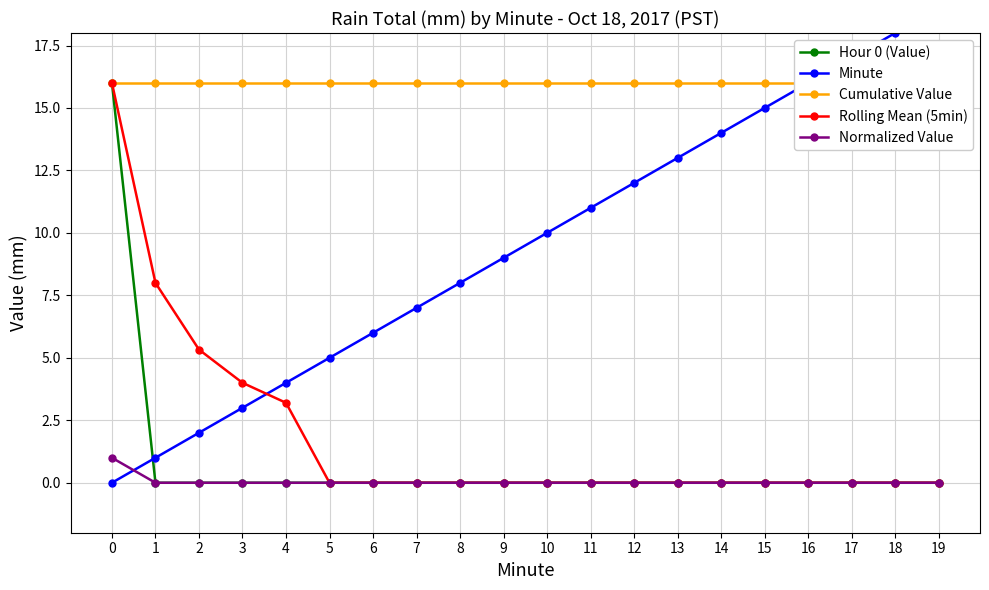

What is the sum of all Normalized Value values?

1.0